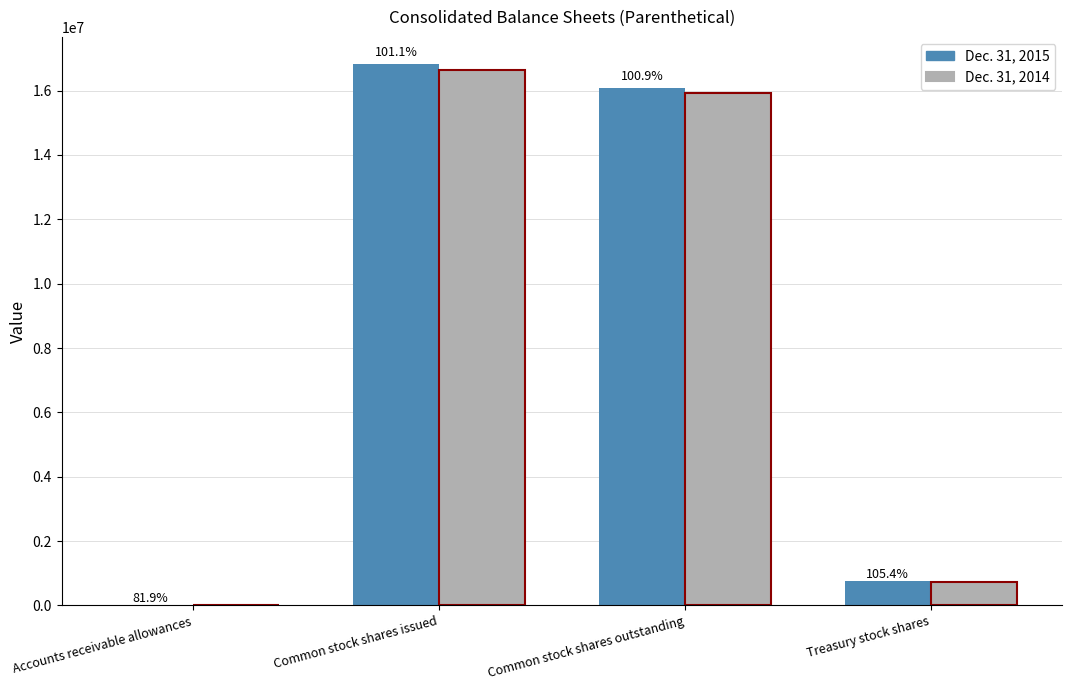

What is the sum of all Dec. 31, 2015 values?

33666446